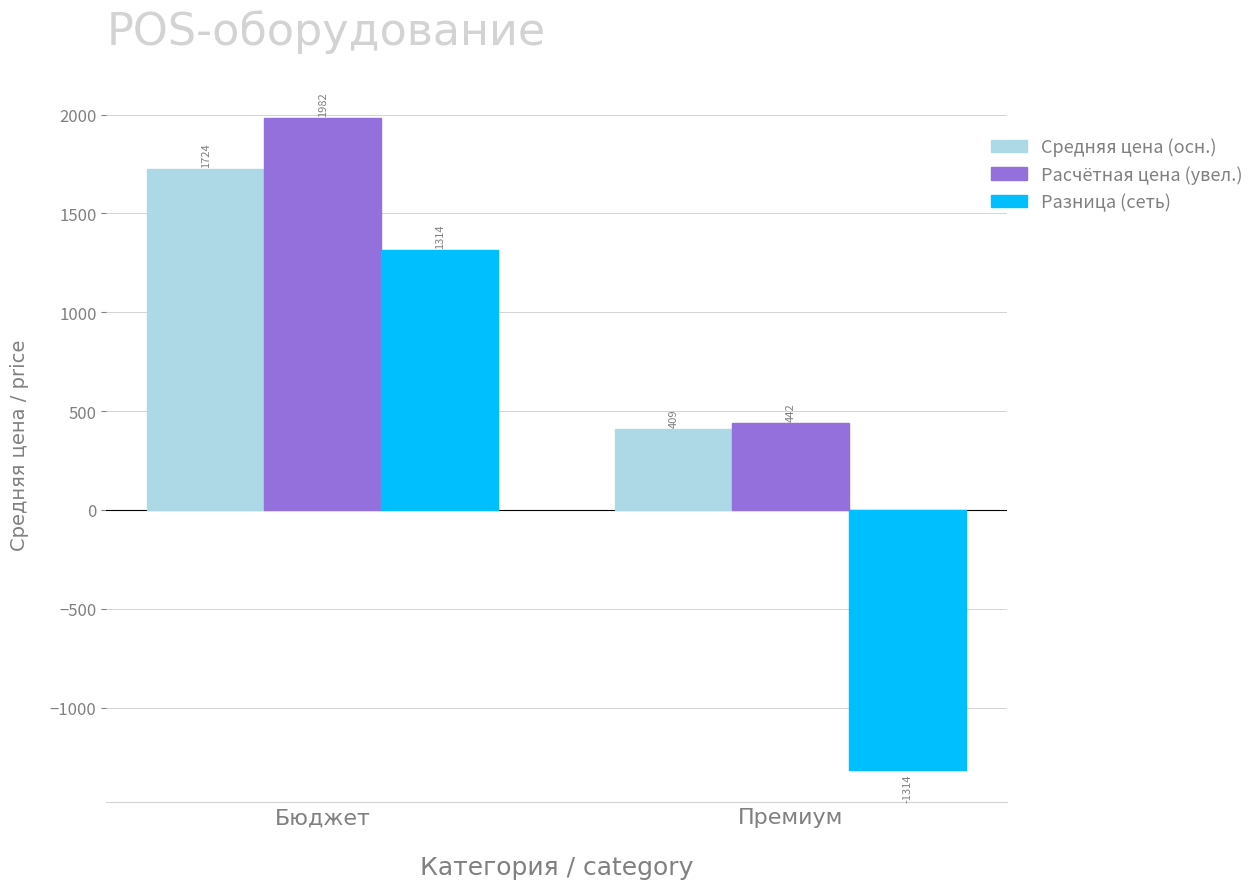

What is the average value of the Средняя цена (осн.) series?

1066.5